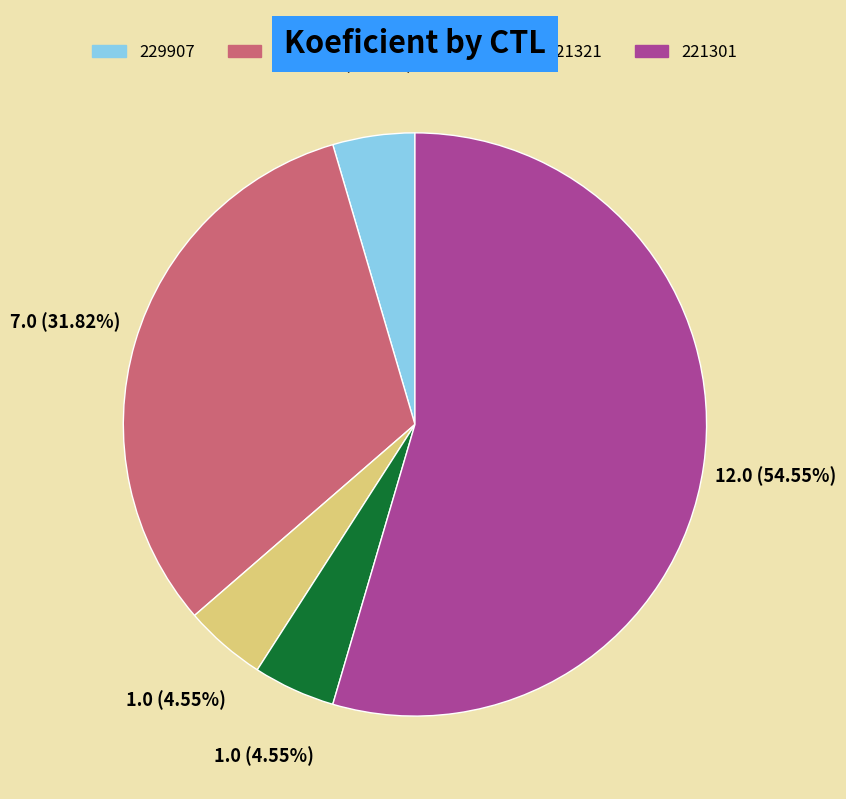

To the nearest percent, what portion does 221301 represent?

55%